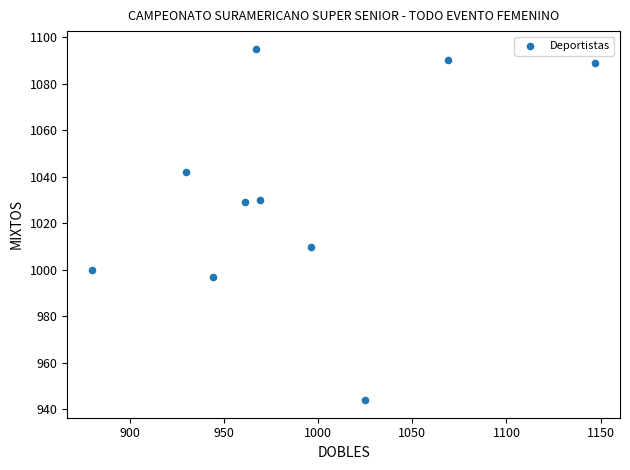

What is the range of X values (max minus min)?

267